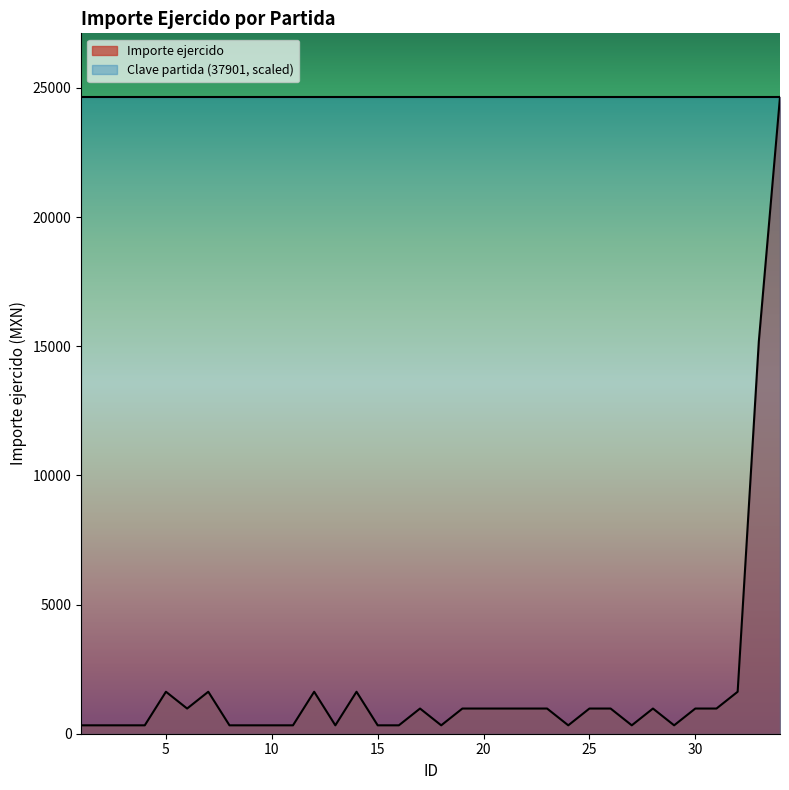

How many points are lower than both their immediate neighbors (excluding endpoints)?

6